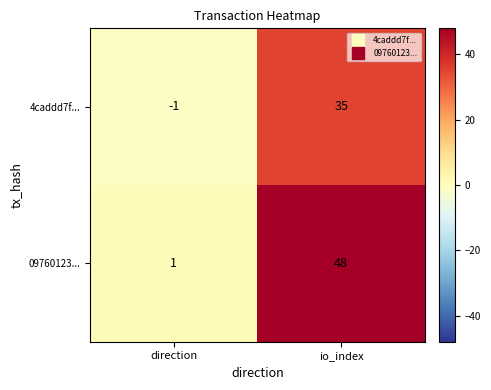

What is the minimum value shown in the chart?

-1